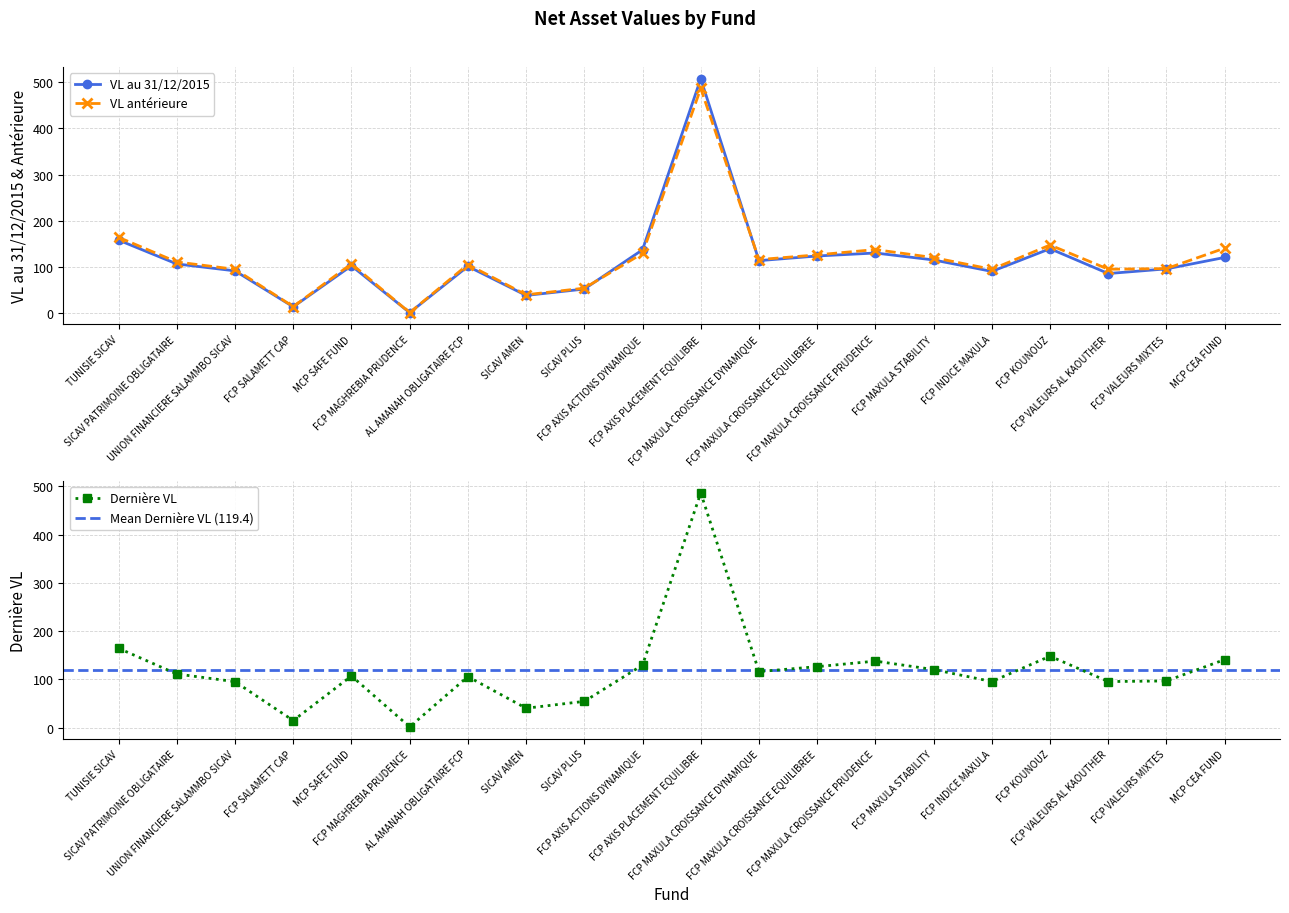

What is the value of the VL au 31/12/2015 point at the 20th from the left?

120.9